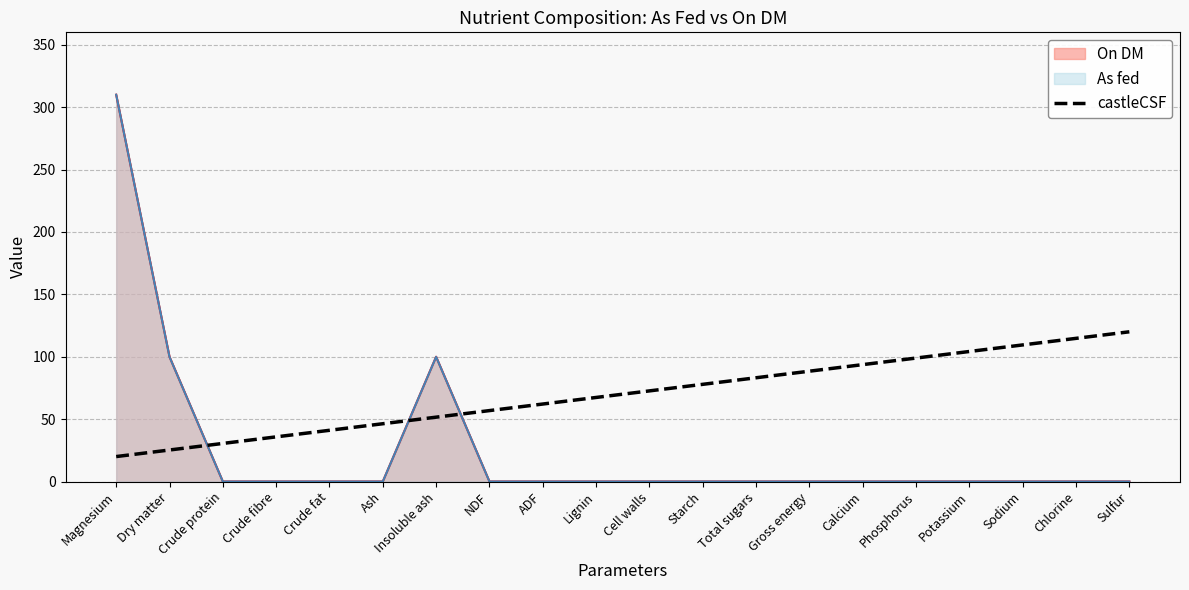

What position from the left is Starch?

12